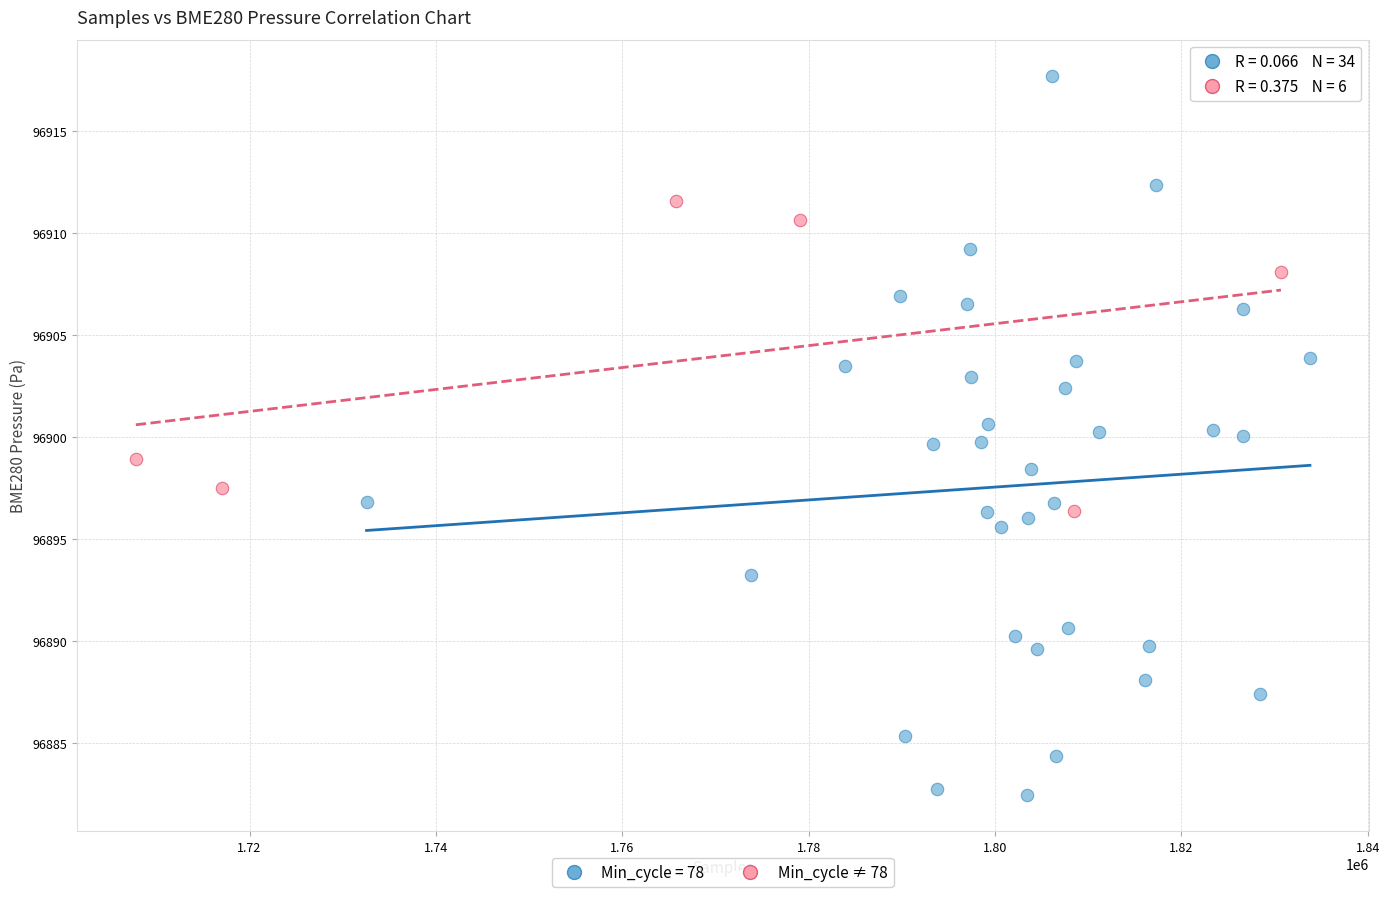

Which series has the widest spread of Y values?

Min_cycle = 78